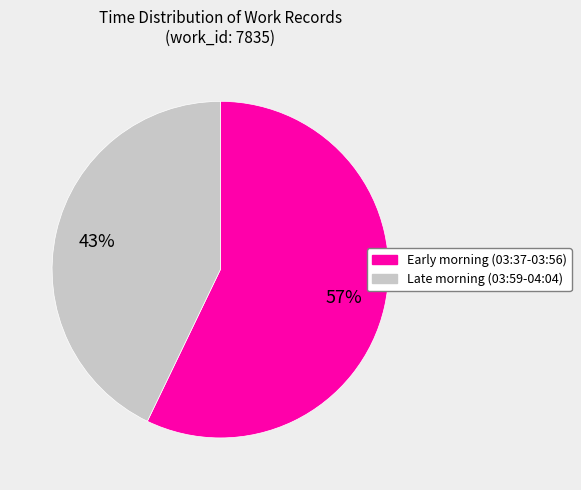

Is there any slice that represents more than half of the pie?

Yes